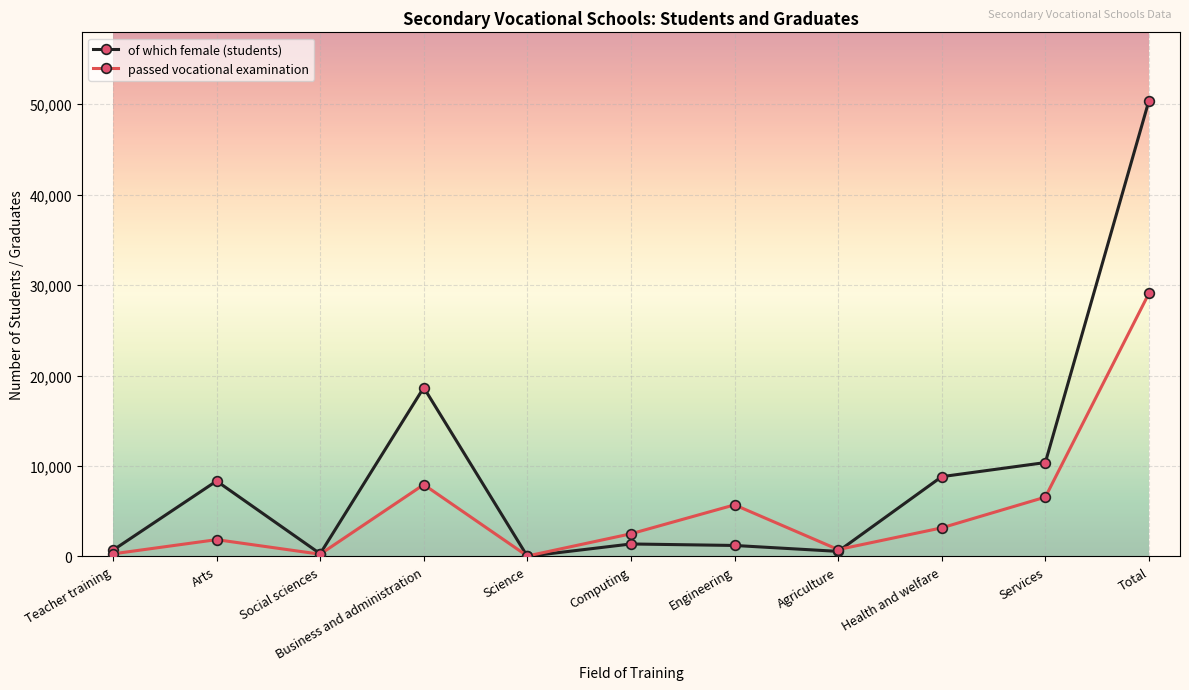

What is the label of the 3rd point from the left?

Social sciences